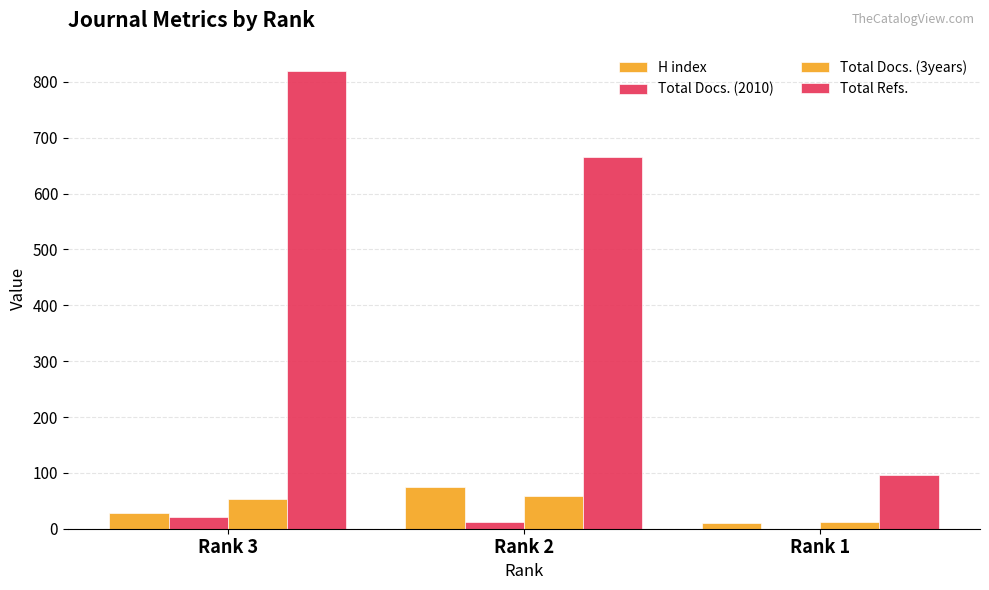

How many categories are shown in the chart?

3